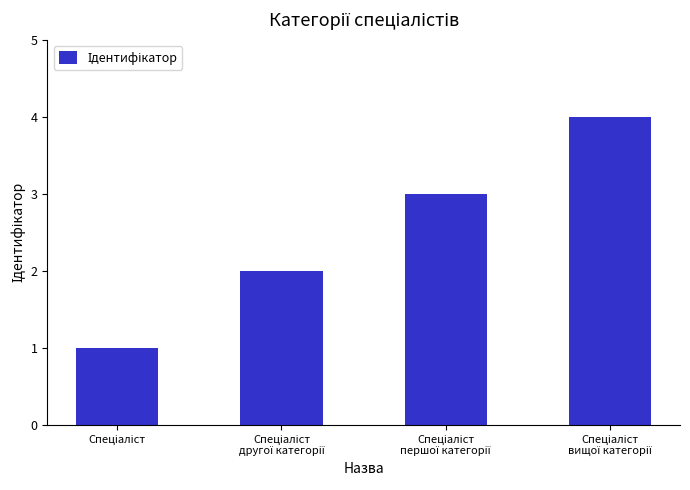

What is the maximum value shown in the chart?

4